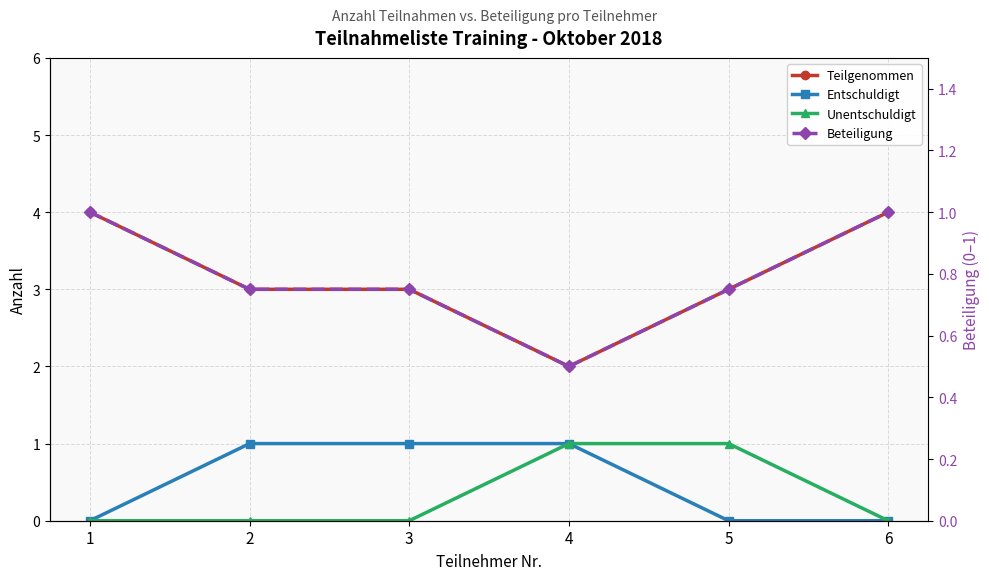

What is the difference between the highest and lowest values at 5?

3.0